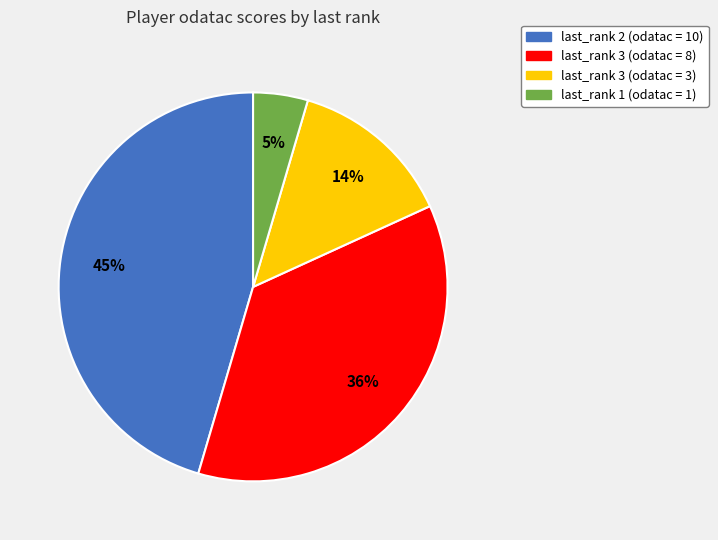

Which has a higher value, last_rank 1 (odatac = 1) or last_rank 2 (odatac = 10)?

last_rank 2 (odatac = 10)